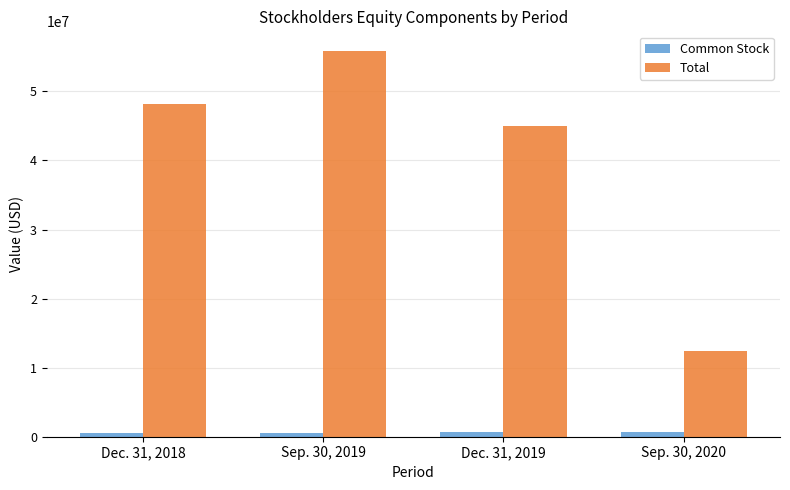

What is the minimum value for Total?

12345000